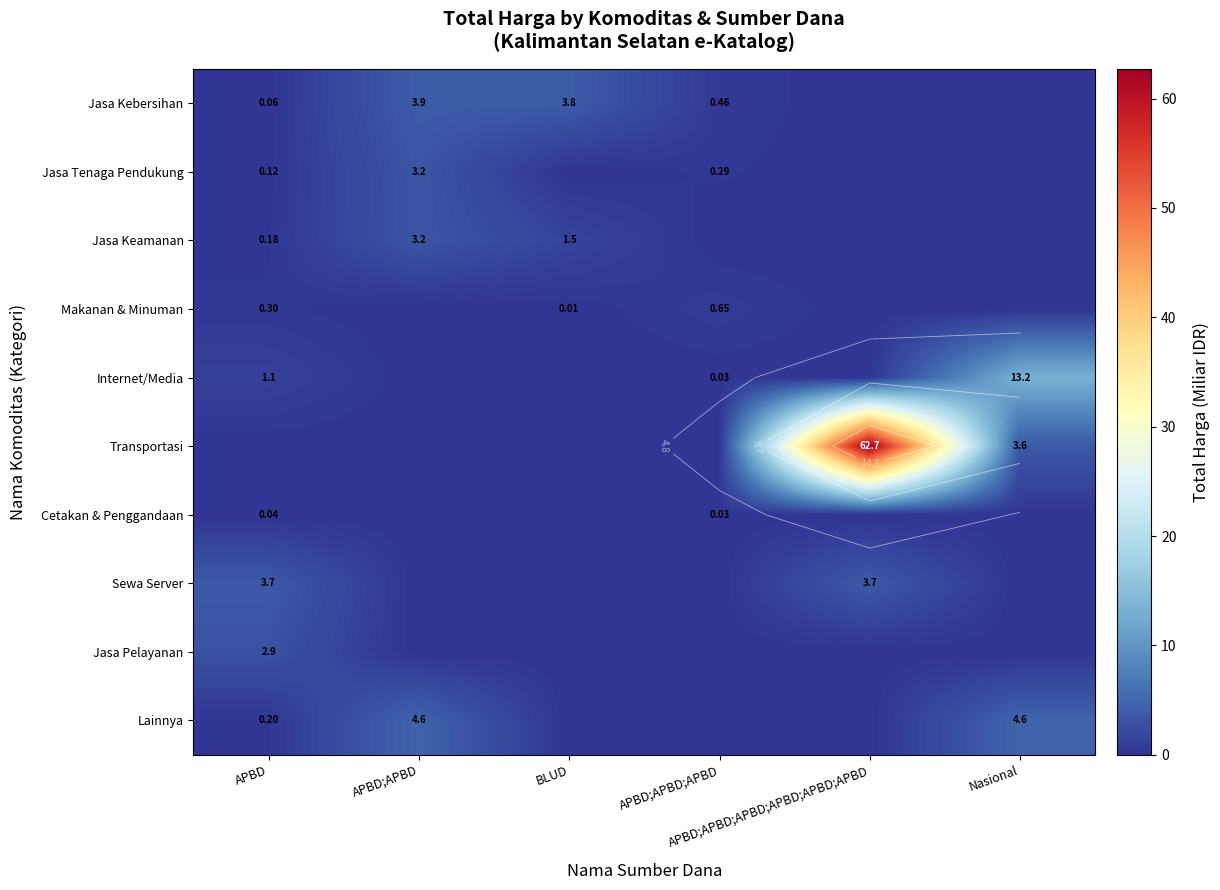

List the labels in order of Jasa Pelayanan value, smallest first.

APBD;APBD, BLUD, APBD;APBD;APBD, APBD;APBD;APBD;APBD;APBD;APBD, Nasional, APBD